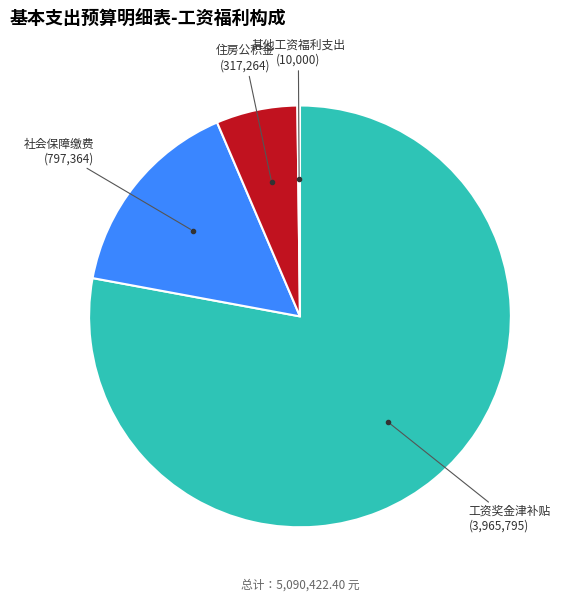

Count the number of slices in the pie.

4